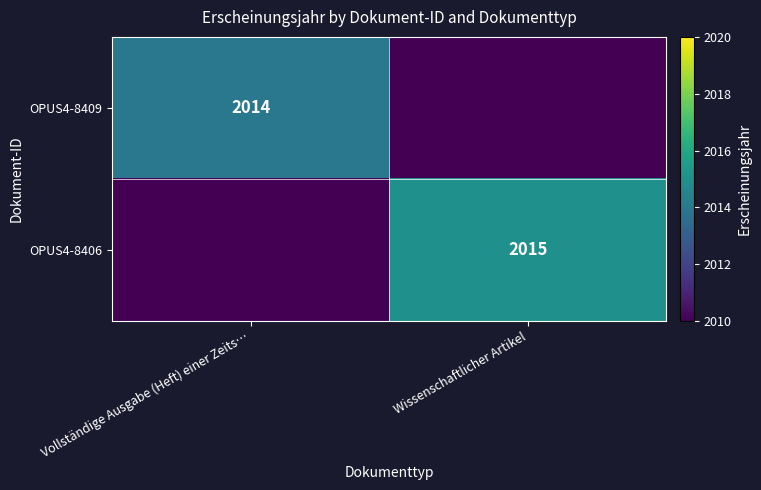

Is it true that OPUS4-8406 equals 2015 at Wissenschaftlicher Artikel?

True